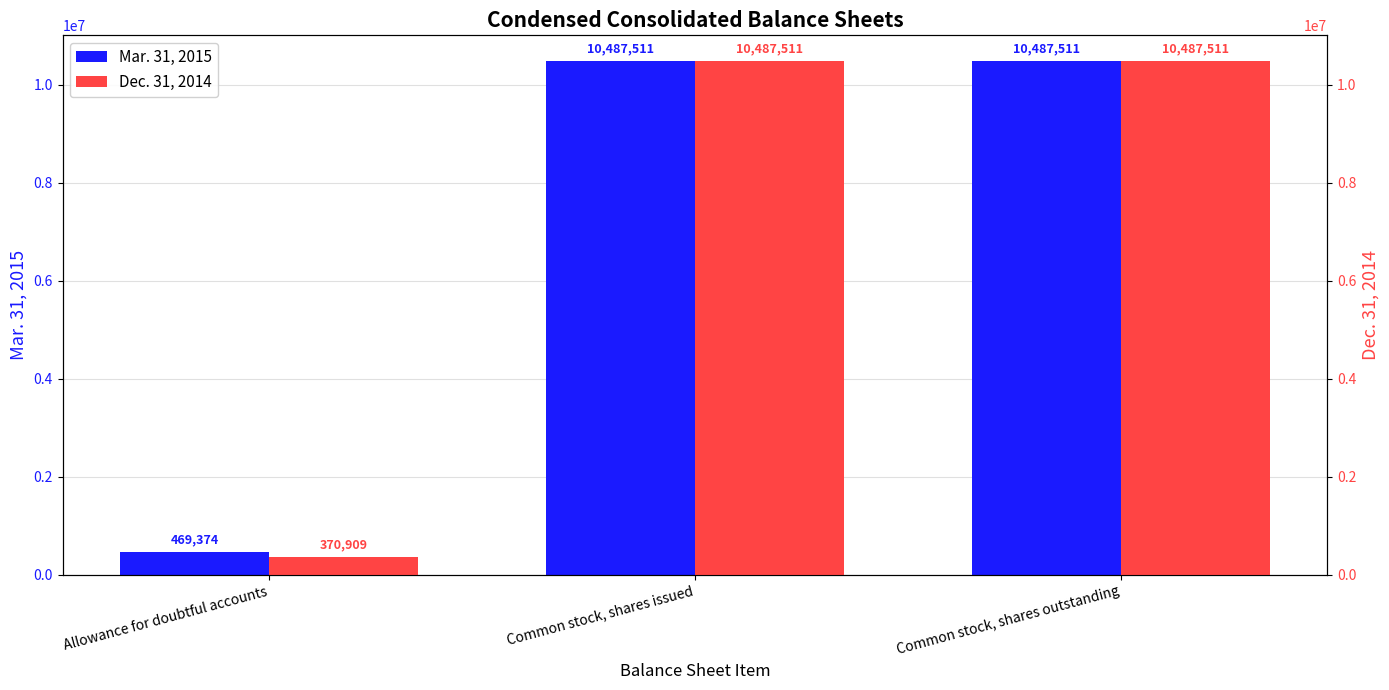

Are the bars grouped side by side (vs. stacked)?

Yes